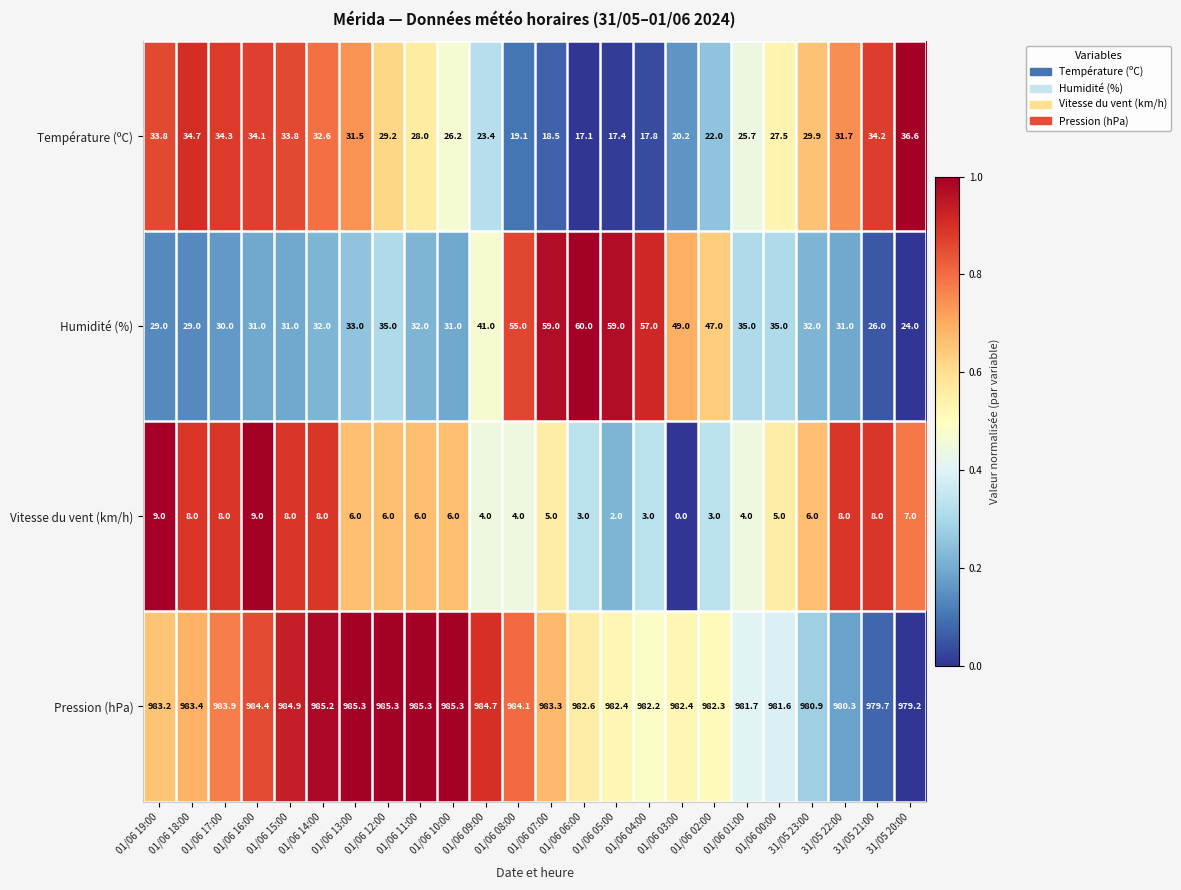

How many series are shown in this chart?

4